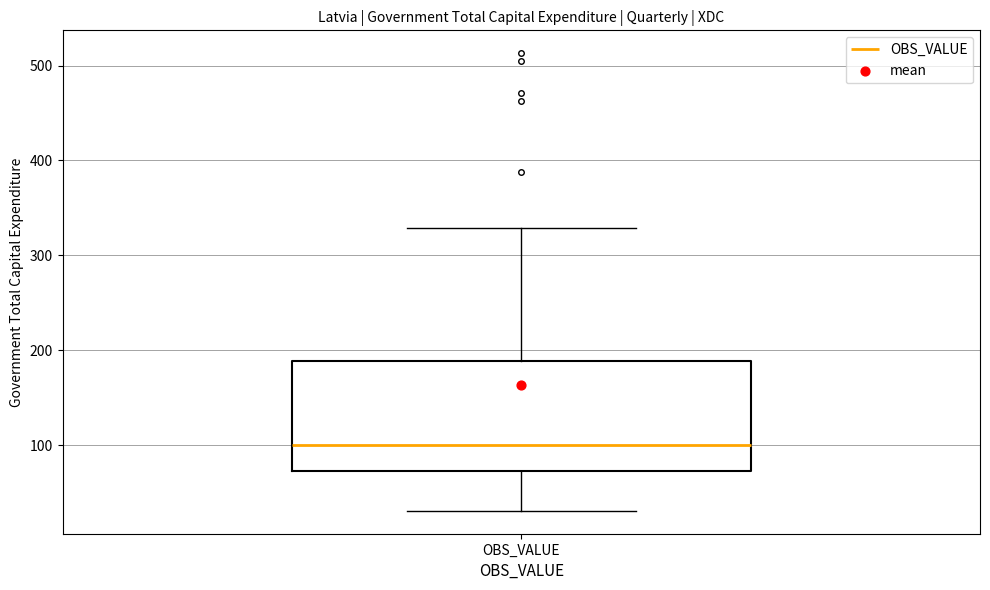

Transcribe this box plot: give where the median line is, the range the box spans, and where the two whiskers end, as read against the y-axis. The values are not printed on the chart, so give them approximately, as read against the axis.

median 100, box 70 to 190, whiskers 30 to 330